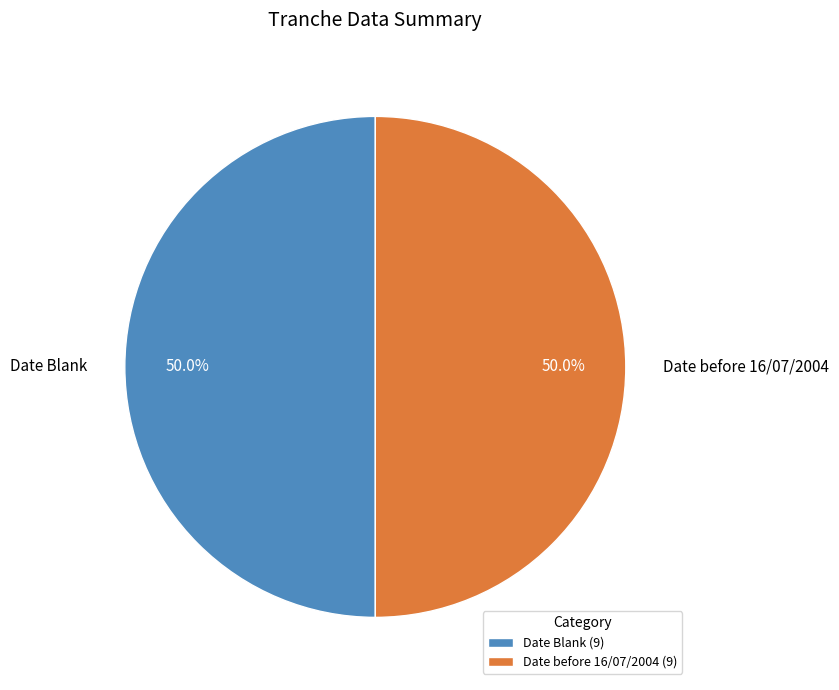

To the nearest percent, what is the difference between the largest and smallest slice percentages?

0%